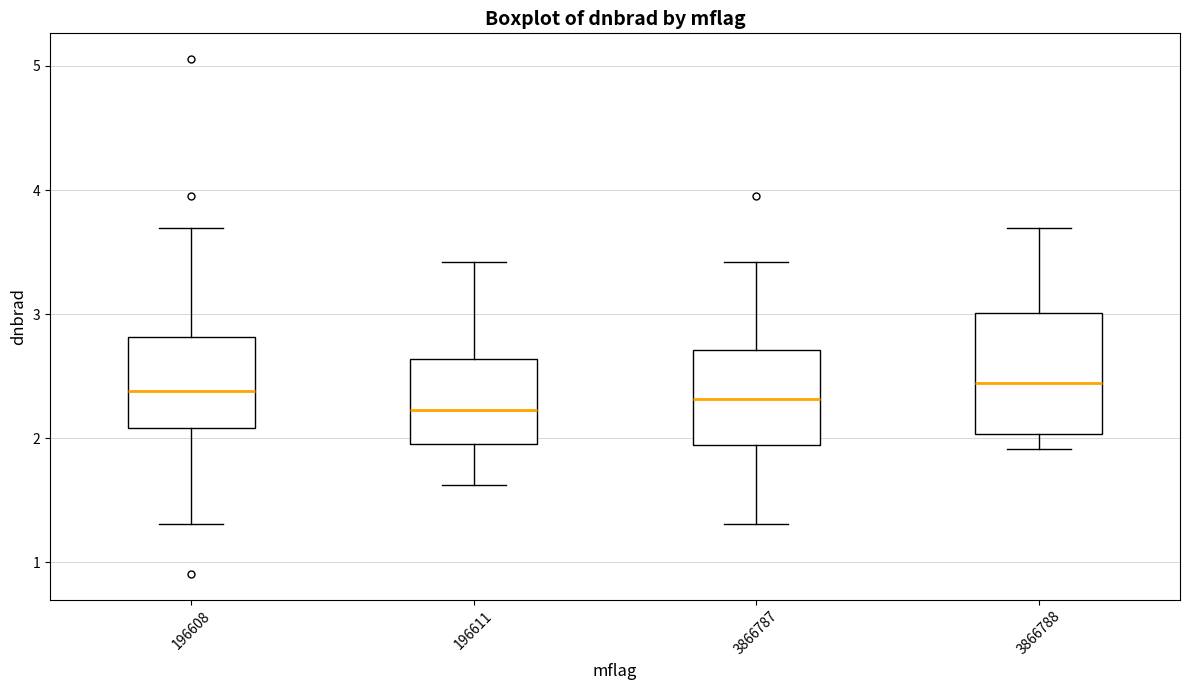

Reading left to right, transcribe this box plot: for each box, give where its median line is, the range the box spans, and where its two whiskers end, as read against the y-axis. The values are not printed on the chart, so give them approximately, as read against the axis.

196608: median 2.4, box 2.1 to 2.8, whiskers 1.3 to 3.7
196611: median 2.2, box 2.0 to 2.6, whiskers 1.6 to 3.4
3866787: median 2.3, box 1.9 to 2.7, whiskers 1.3 to 3.4
3866788: median 2.4, box 2.0 to 3.0, whiskers 1.9 to 3.7